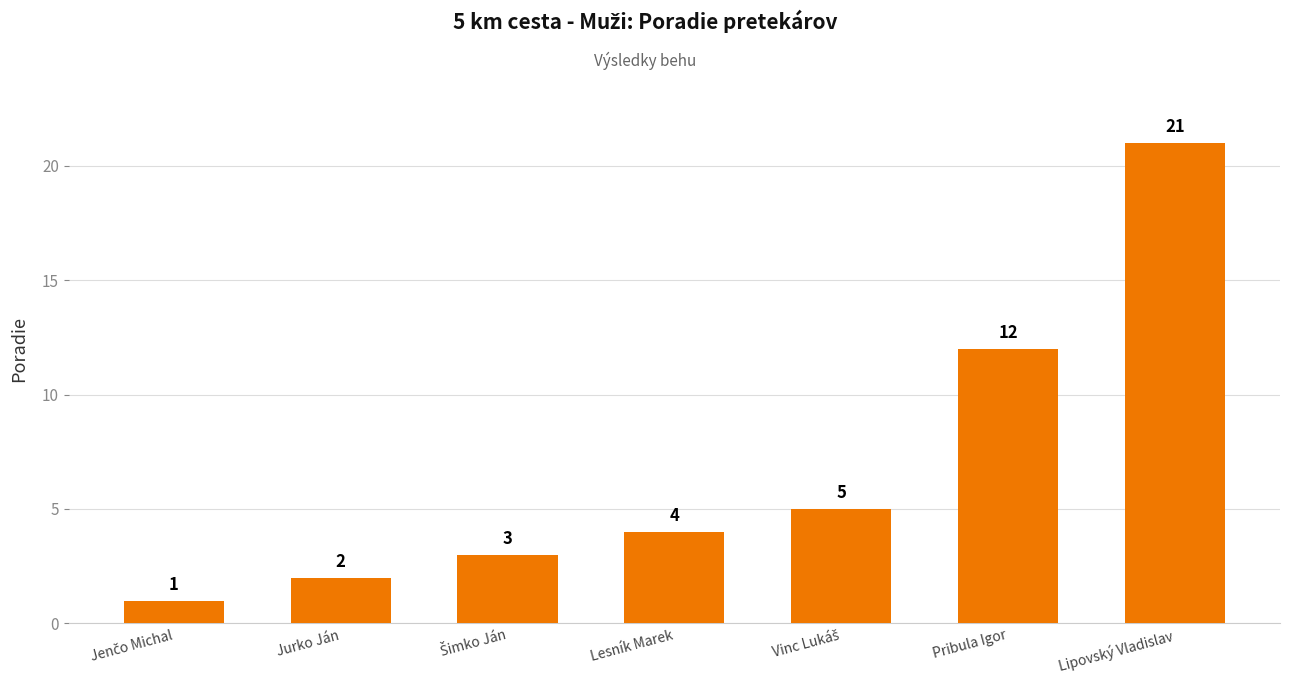

How many bars are there in total?

7